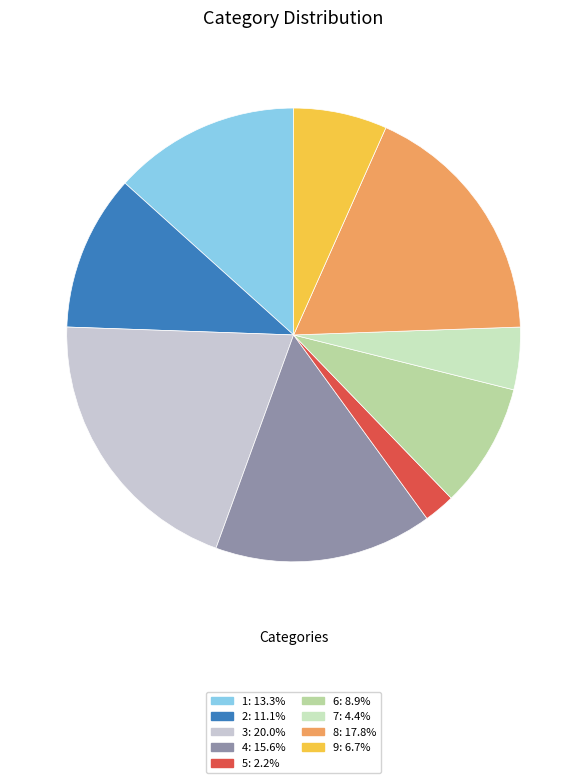

Approximately how many times larger is the value at 1 compared to 7?

3.0